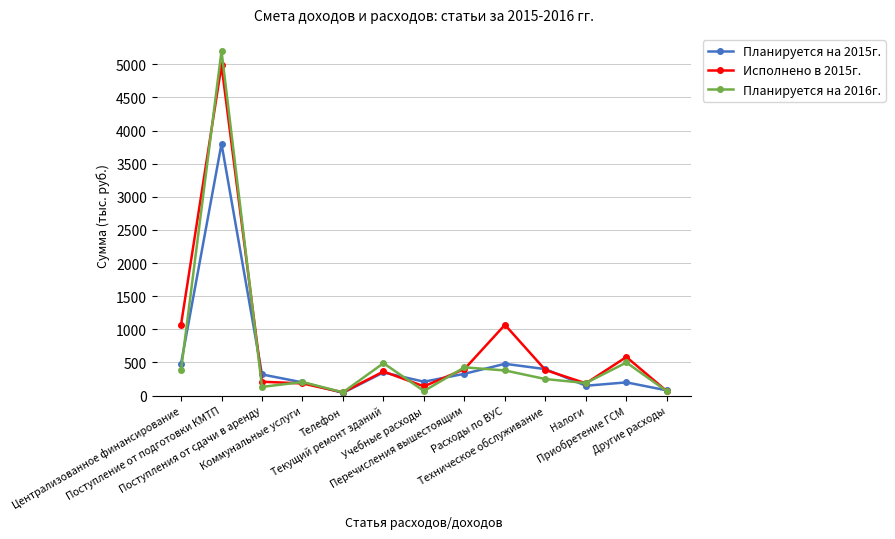

At which category does Исполнено в 2015г. reach its first local peak?

Поступление от подготовки КМТП